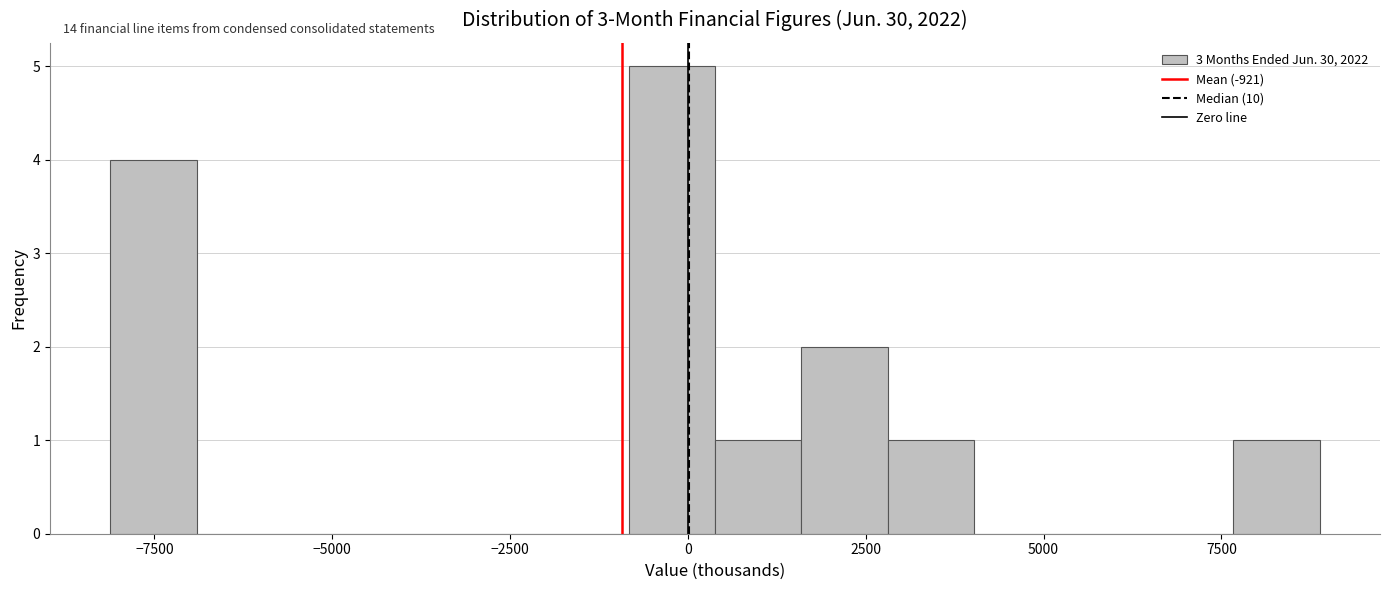

Around what value on the x-axis is the tallest bar? Give the approximate position of its centre, as read against the axis.

0